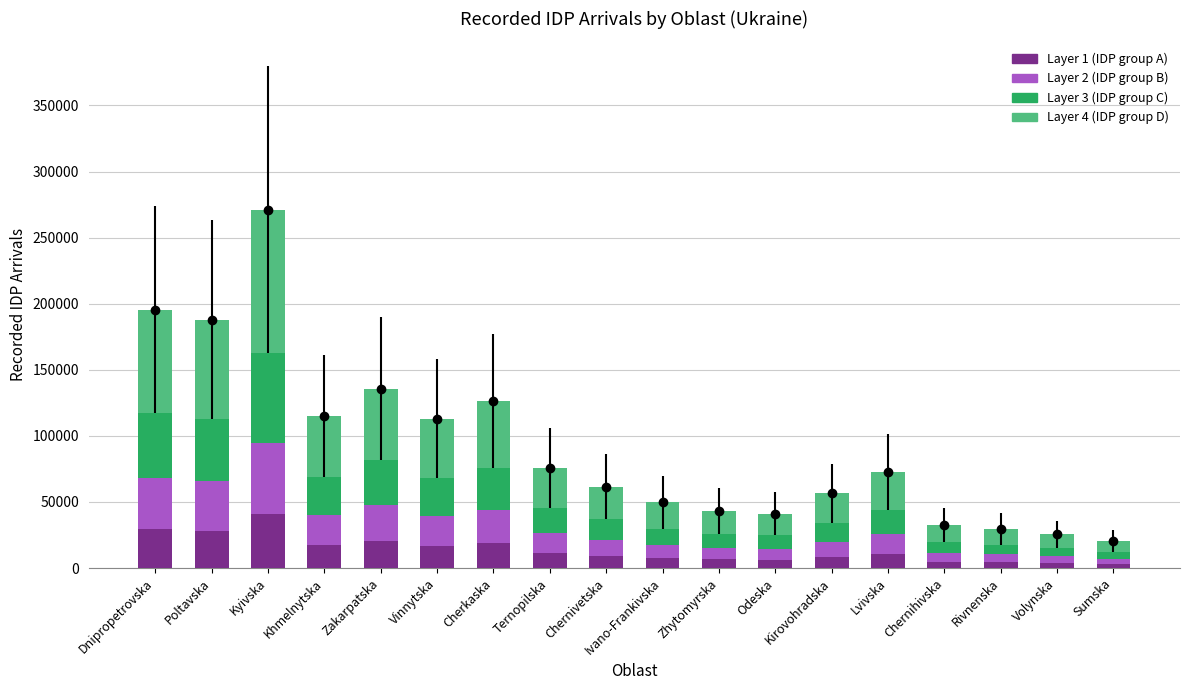

Count the number of data series in this chart.

4